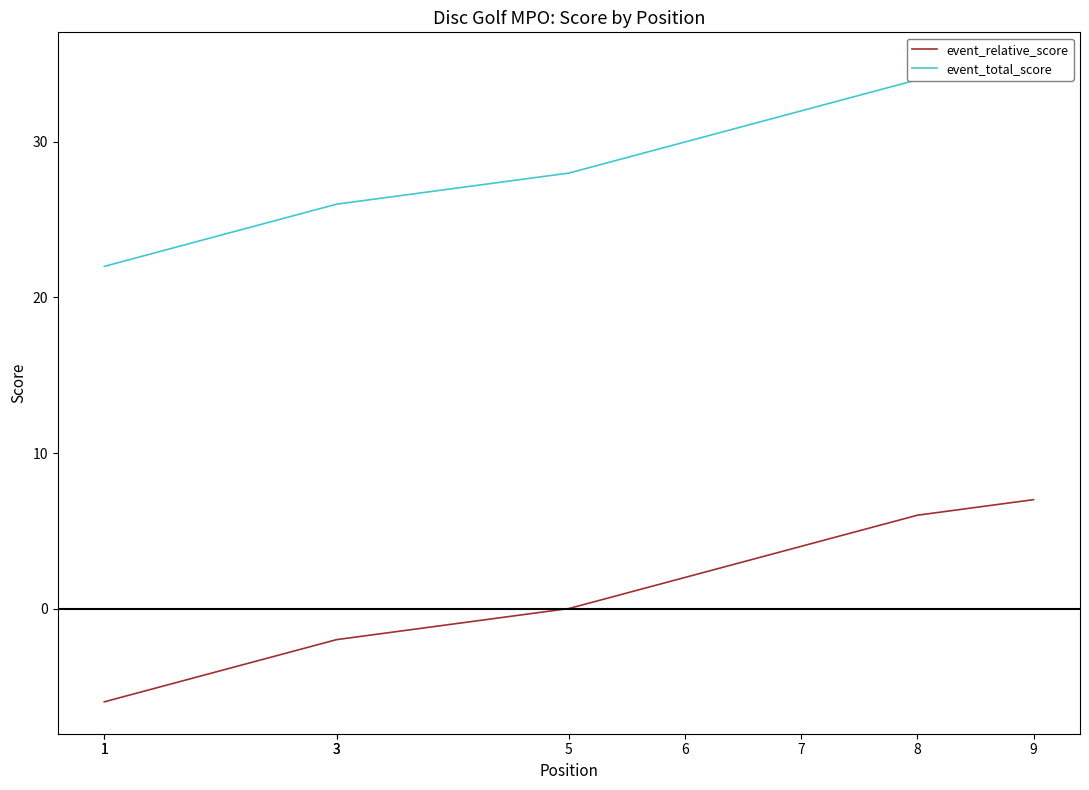

At which label does event_relative_score first exceed 0?

6